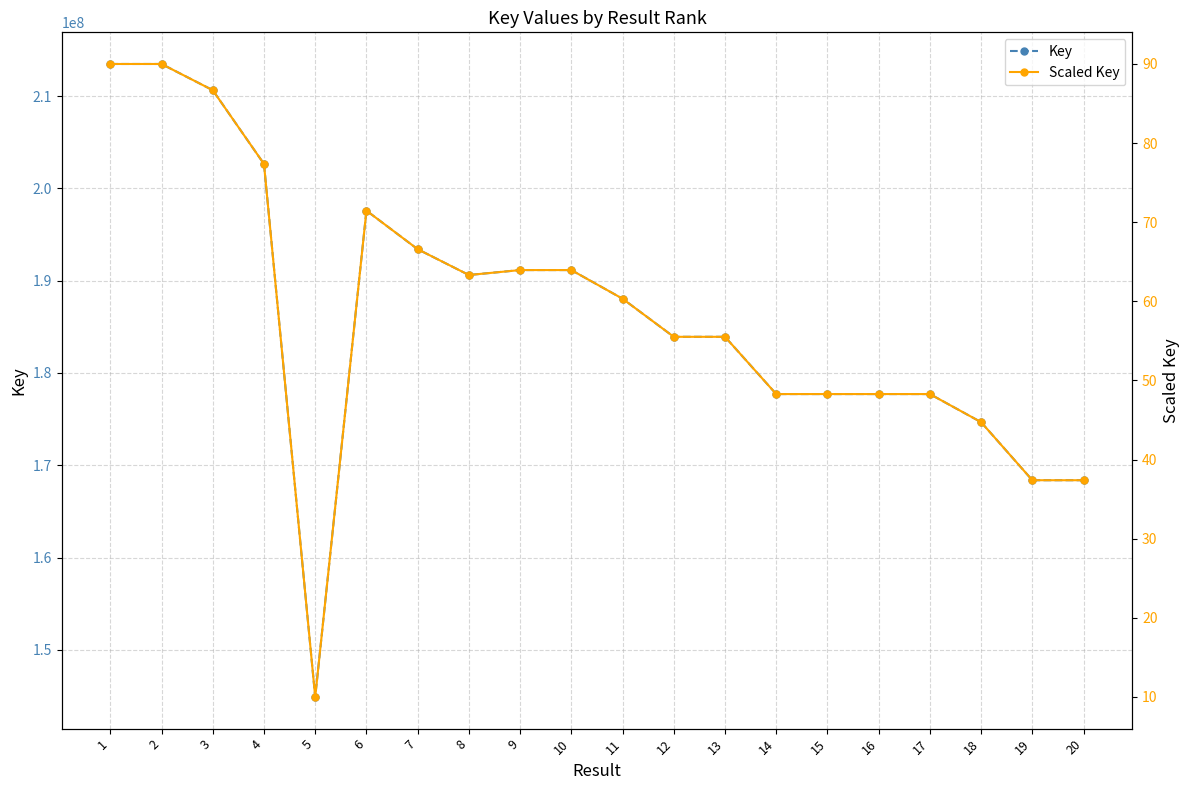

Which category has the lowest value in the Key series?

5